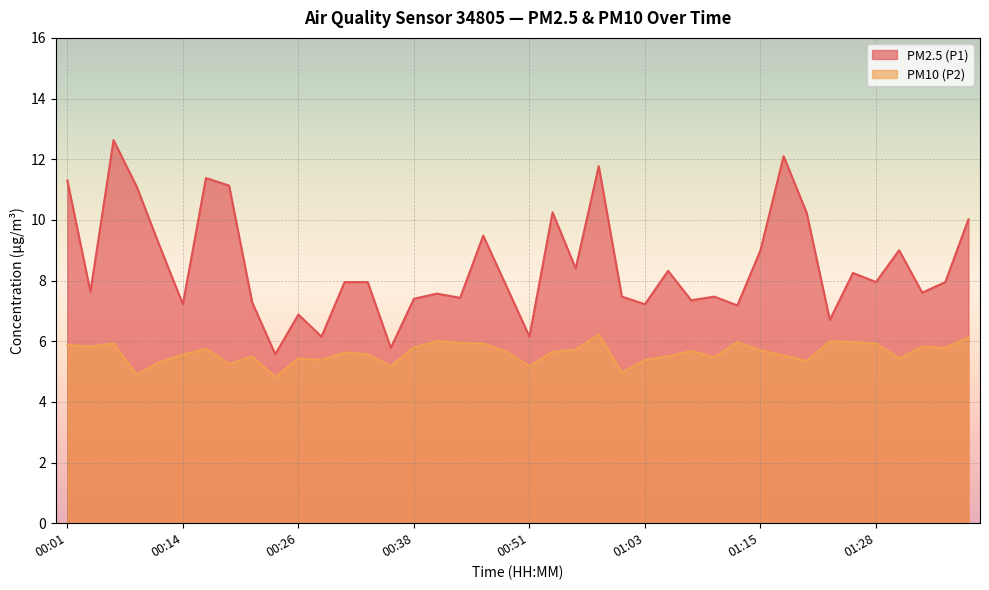

Rank the series by their average value, from highest to lowest.

PM2.5 (P1), PM10 (P2)